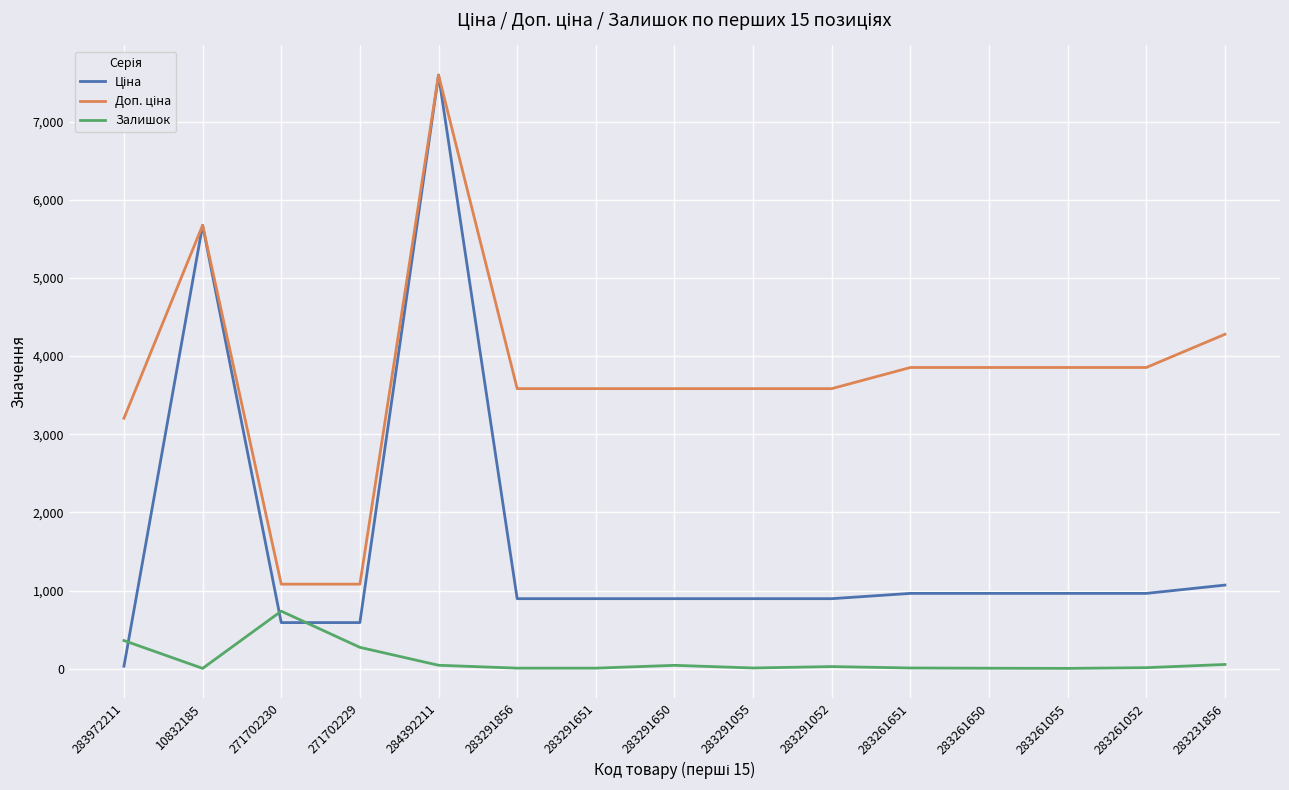

What is the greatest value displayed?

7596.5